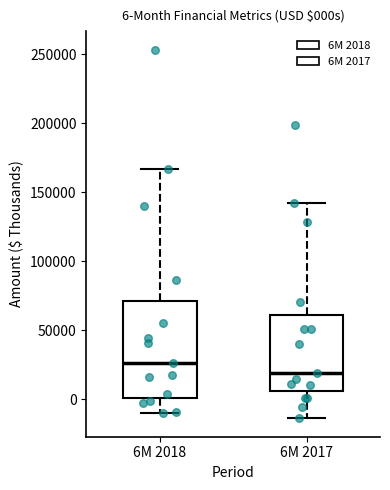

Which box's median line is the highest?

6M 2018